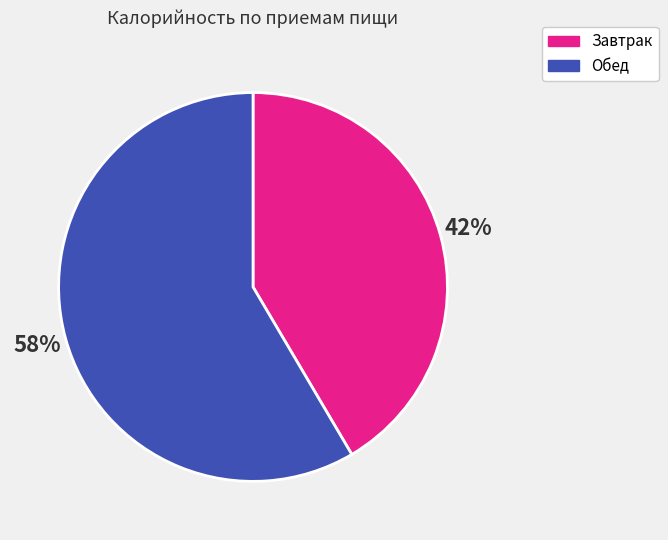

What percentage is the Обед slice, to the nearest percent?

58%